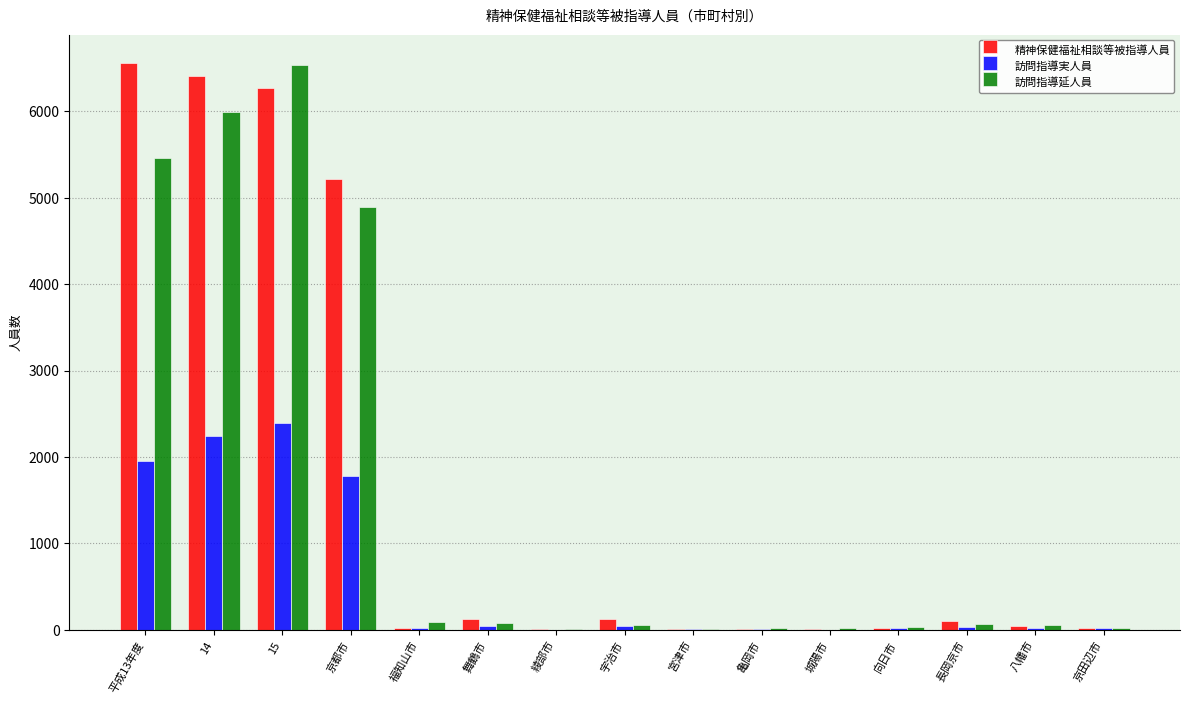

Between 京都市 and 京田辺市, which series saw the biggest shift?

精神保健福祉相談等被指導人員